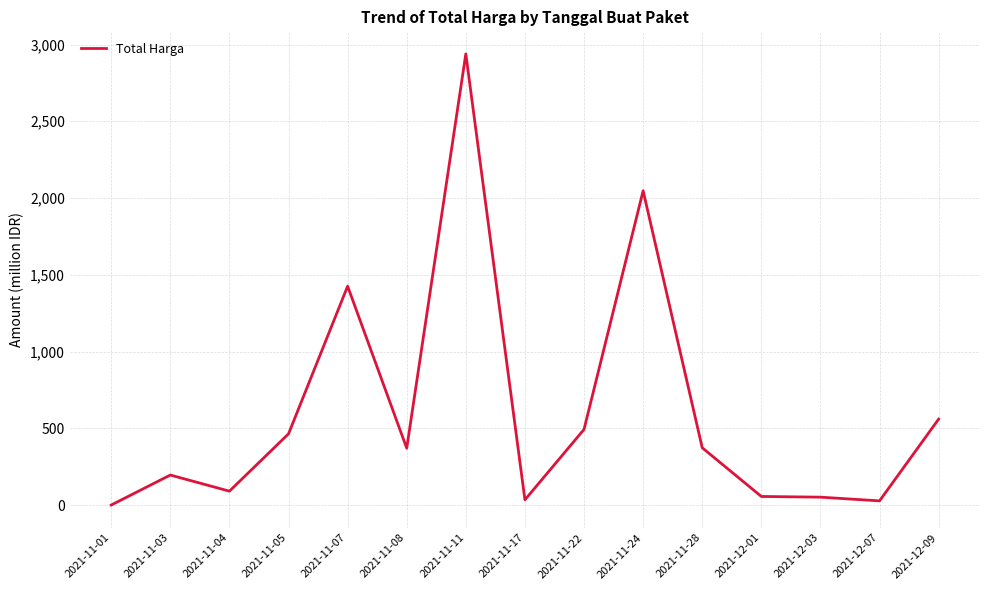

What is the sum of all values?

9129125085